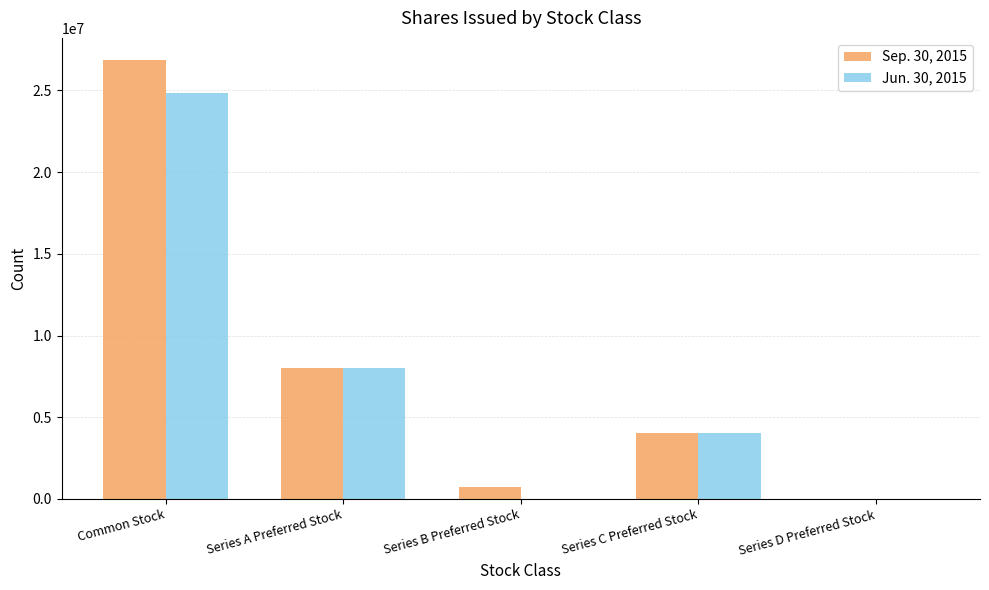

At which category is the sum across all series the highest?

Common Stock